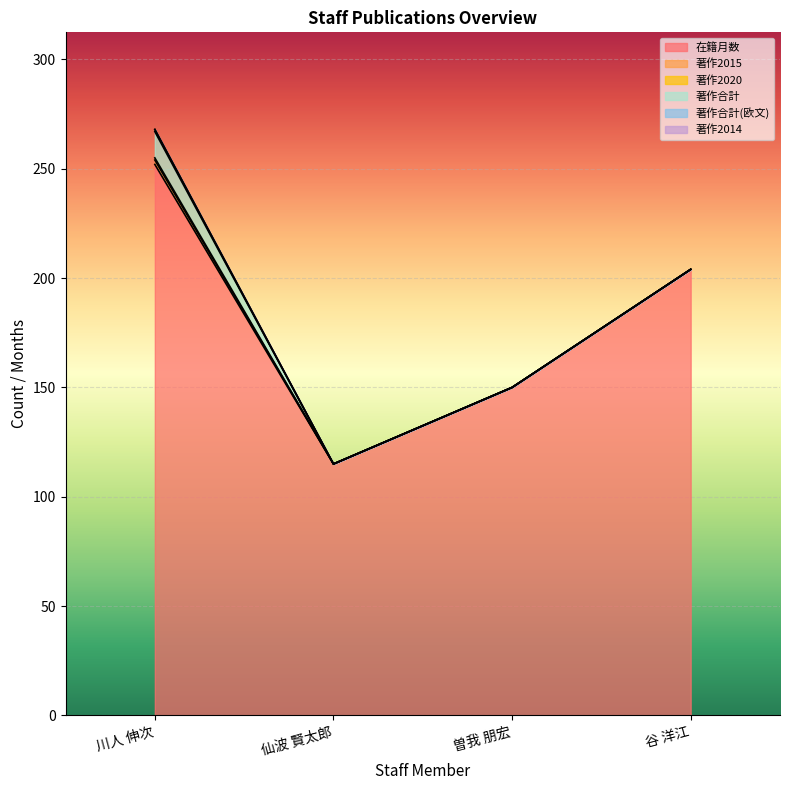

The 在籍月数 series shows 228 at 曽我 朋宏. True or false?

False